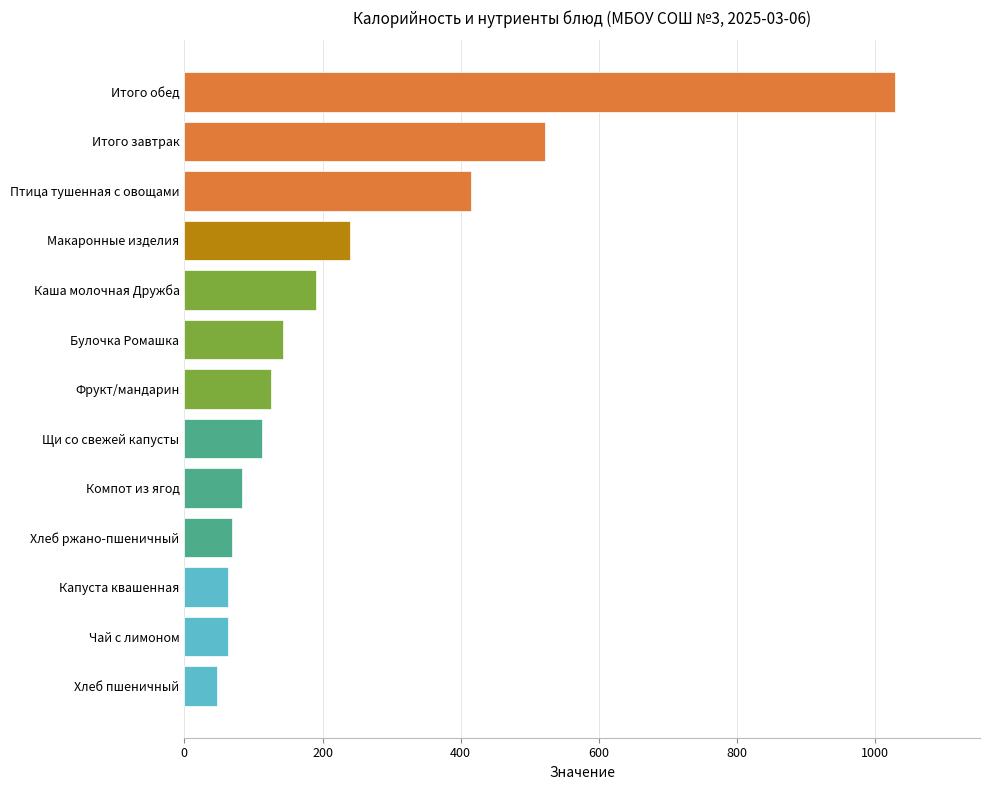

Where is the data nearest to the value 537?

Итого завтрак